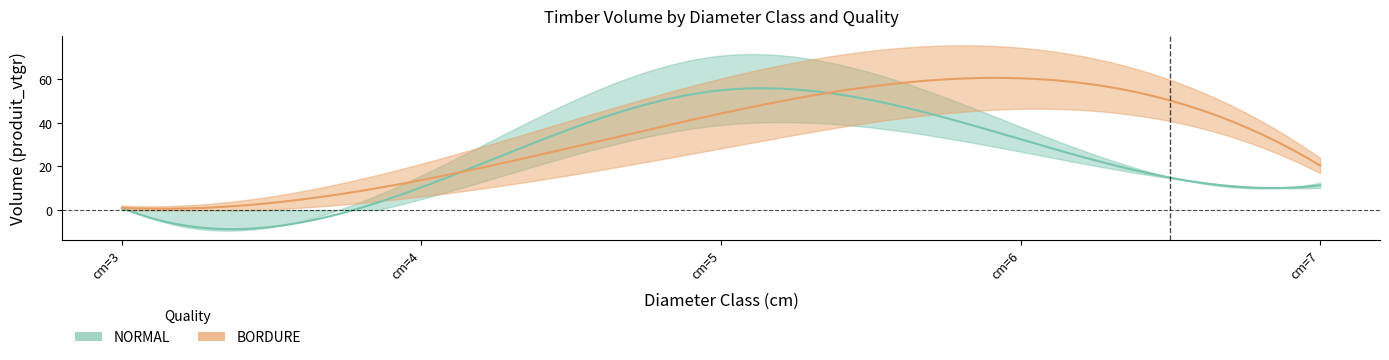

How many series are shown in this chart?

2